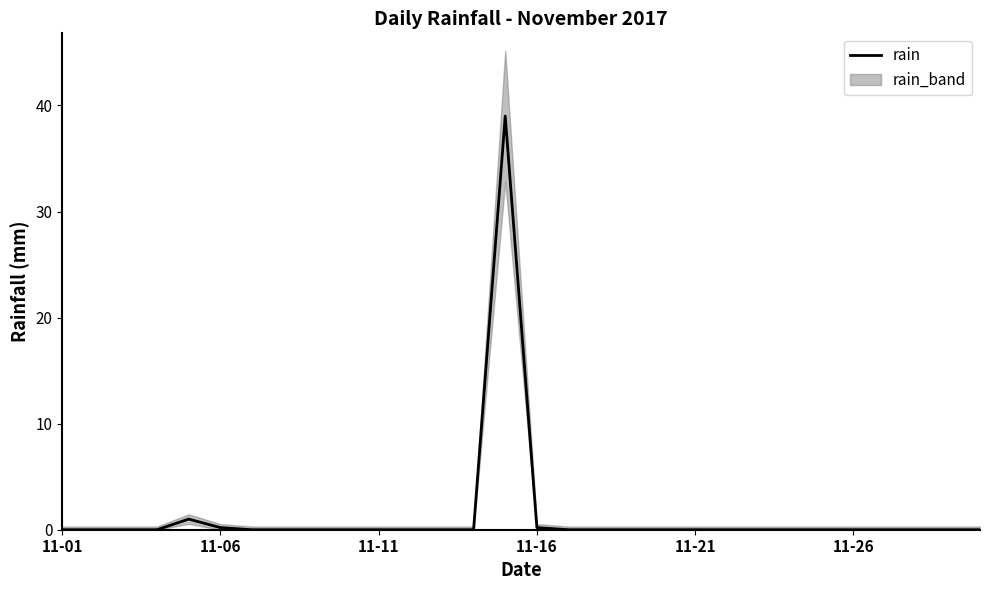

What is the highest value of the rain series?

39.0